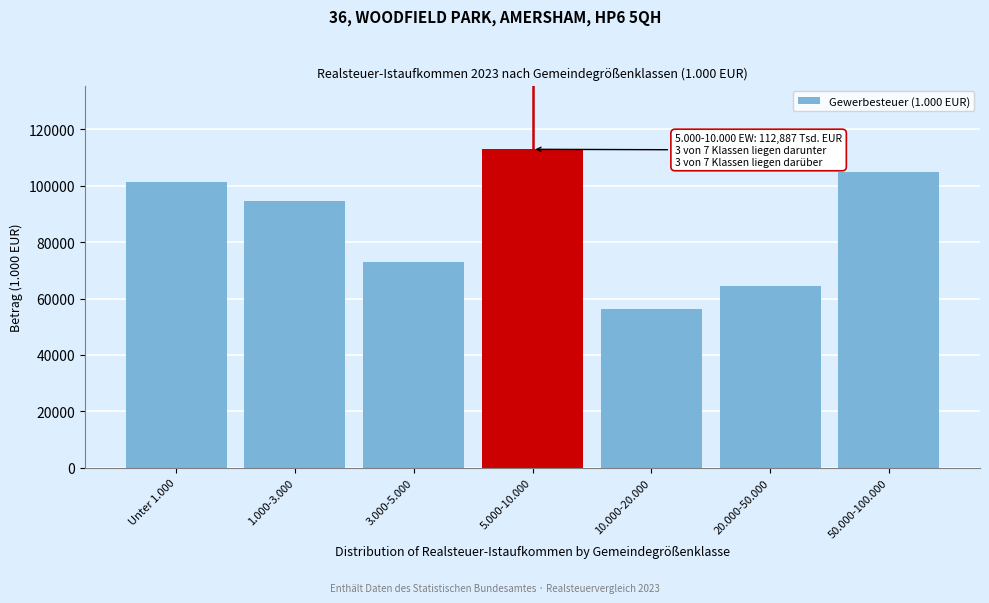

Reading left to right, what are all the values shown in this chart?

101162	94633	73041	112887	56228	64362	104978